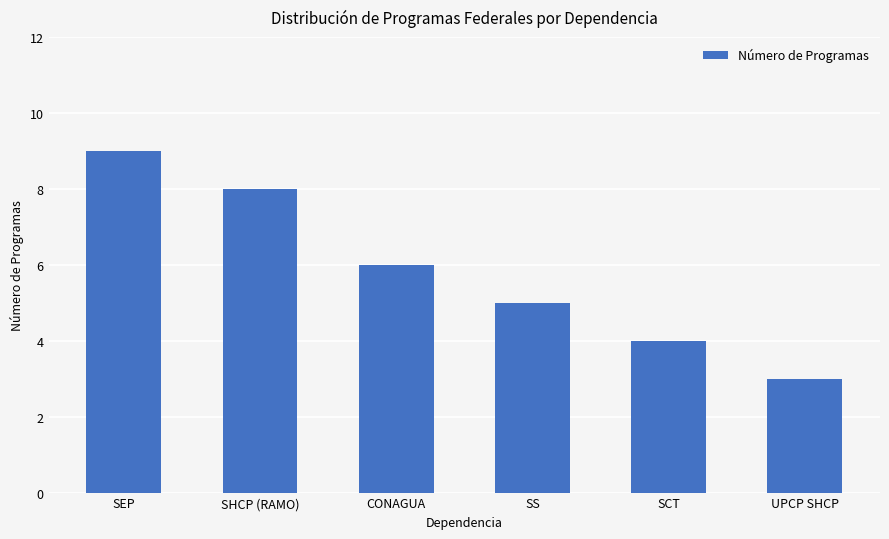

Reading left to right, extract all data points from this chart.

SEP=9	SHCP (RAMO)=8	CONAGUA=6	SS=5	SCT=4	UPCP SHCP=3